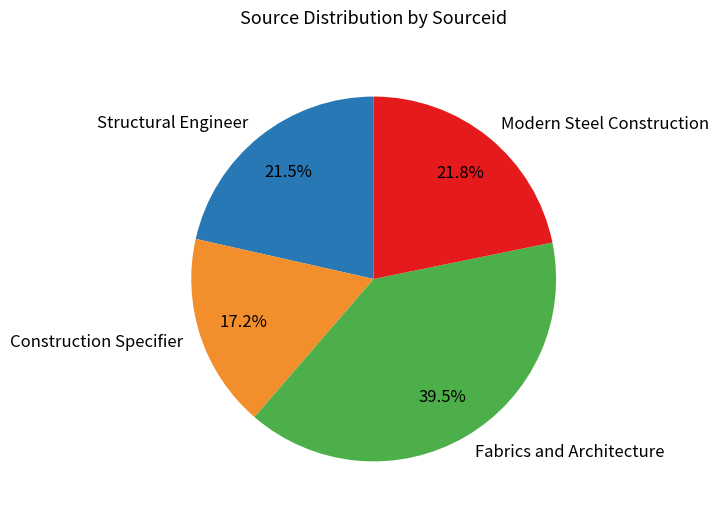

Does Structural Engineer account for over 50% of the chart?

No